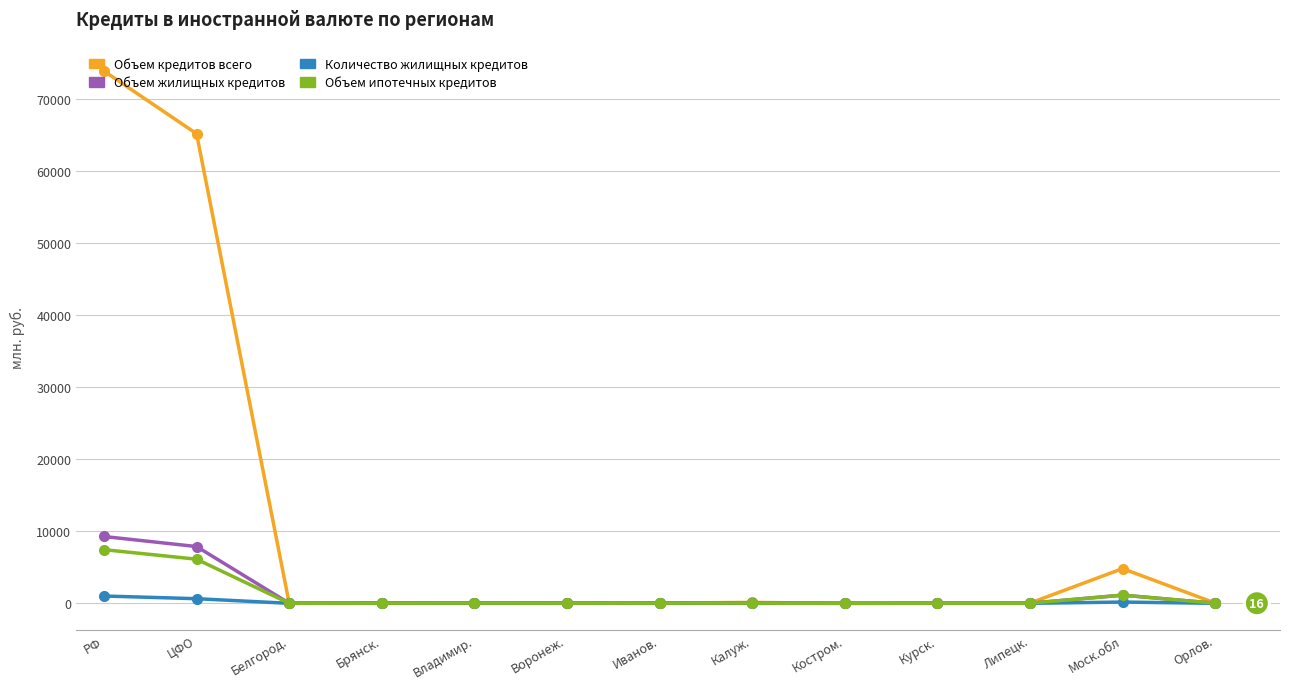

At how many categories does at least one series exceed 63167?

2